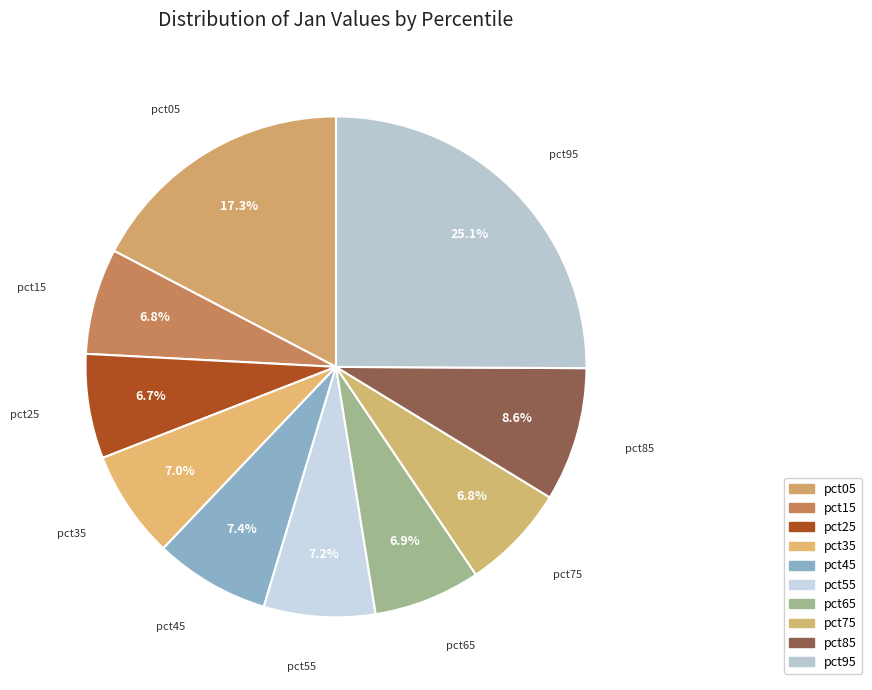

How many segments does this pie chart have?

10